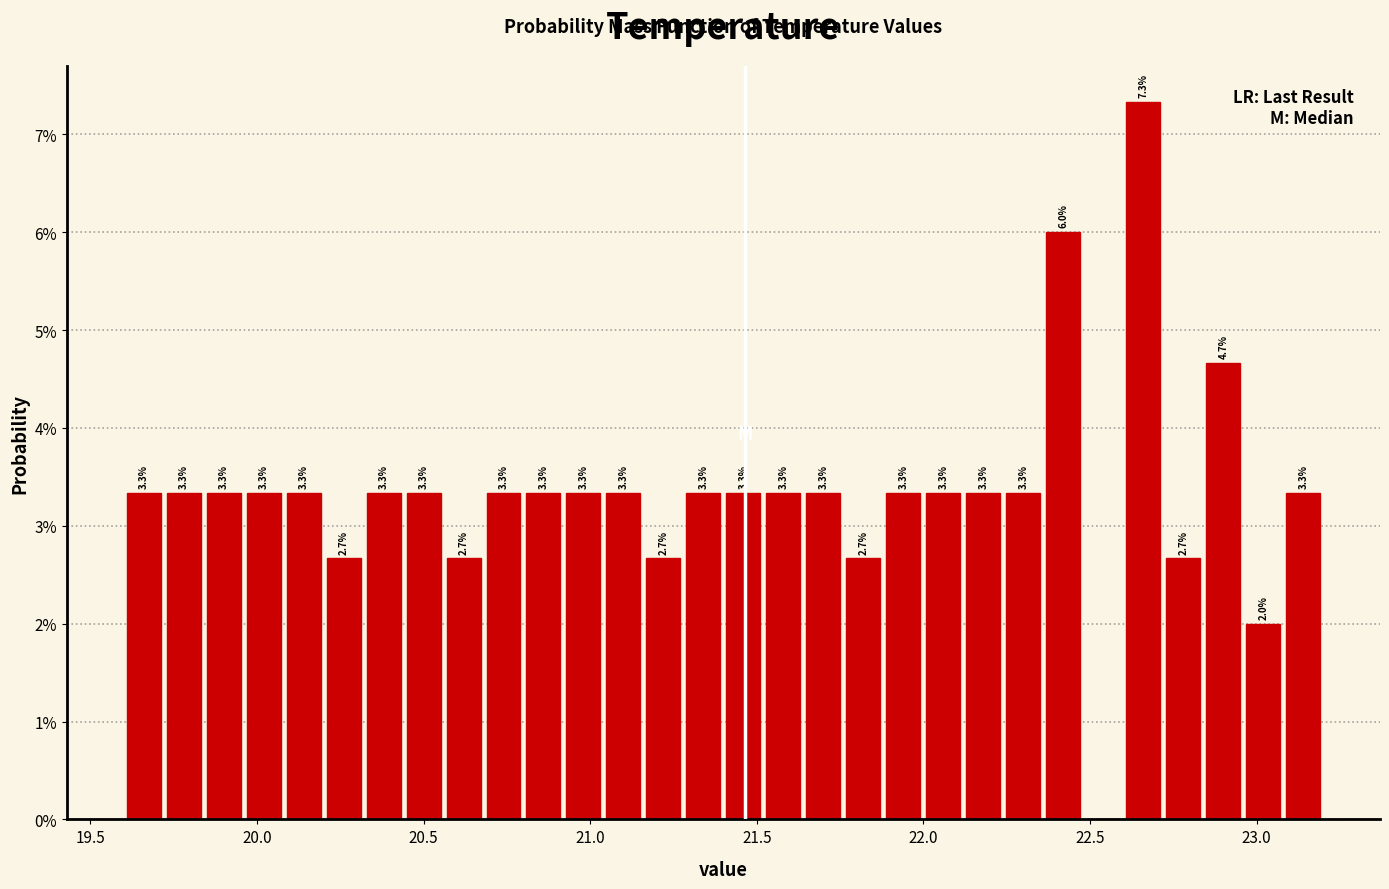

Read against the x-axis, roughly where is the centre of the tallest bar?

22.65